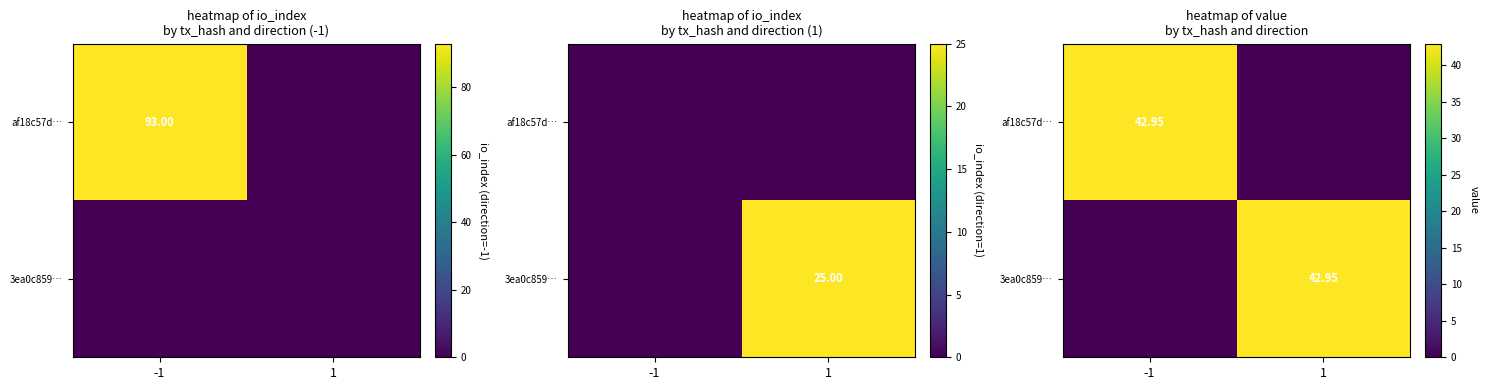

Rank the series by their maximum value, from lowest to highest.

af18c57d…, 3ea0c859…